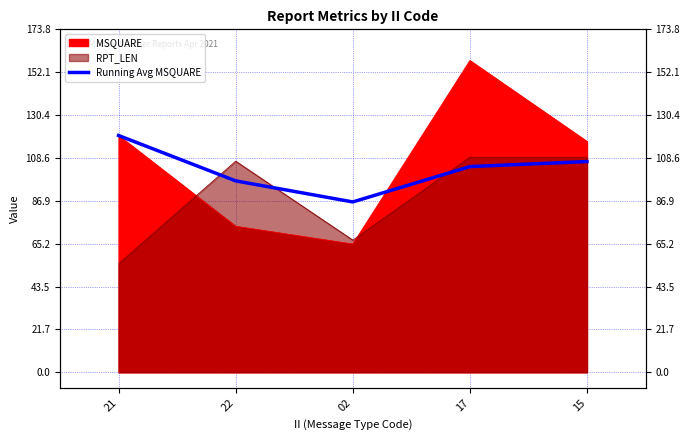

Which label corresponds to the smallest value in the chart?

02